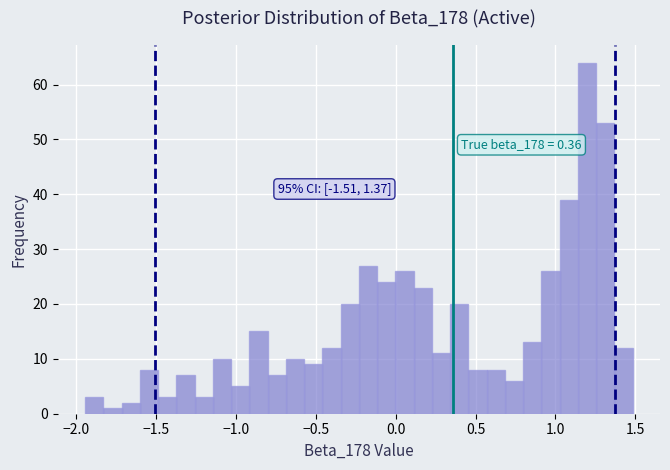

Read against the x-axis, roughly where is the centre of the tallest bar?

1.20